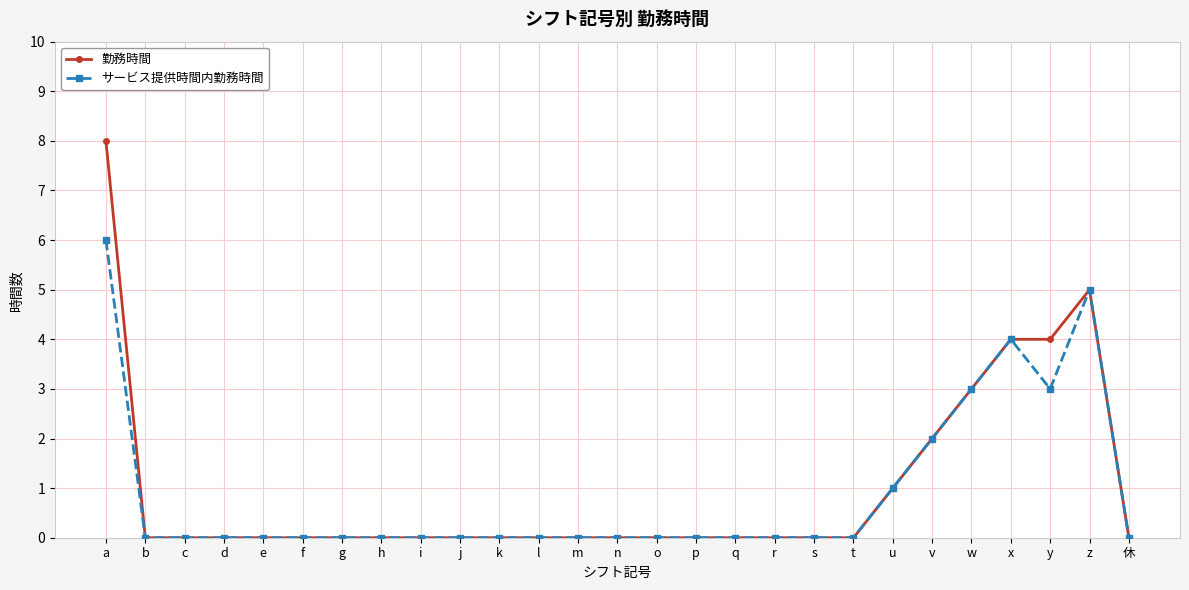

What value does the サービス提供時間内勤務時間 series have at y?

3